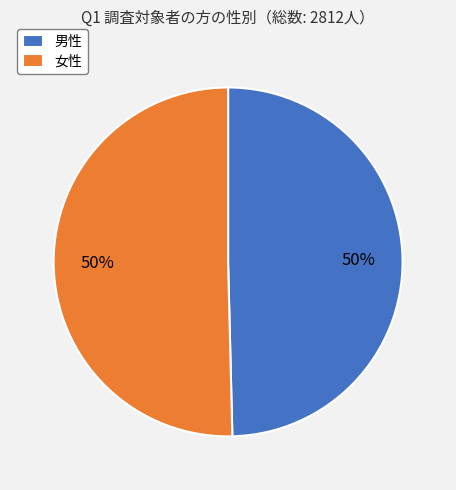

True or false: 男性 accounts for 50% of the total.

True